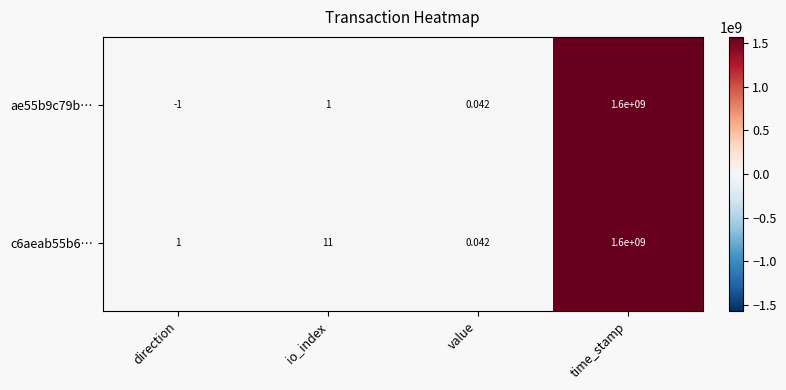

Where is ae55b9c79b… nearest to the value 799999999?

io_index